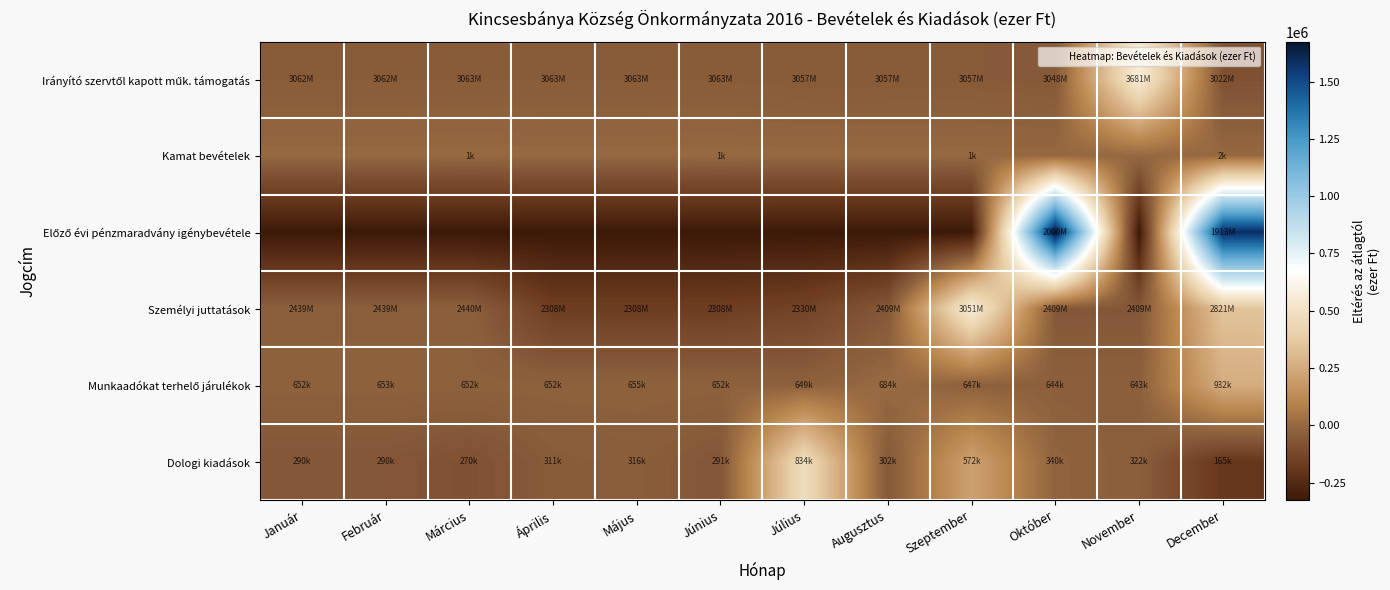

How many categories are shown in the chart?

12